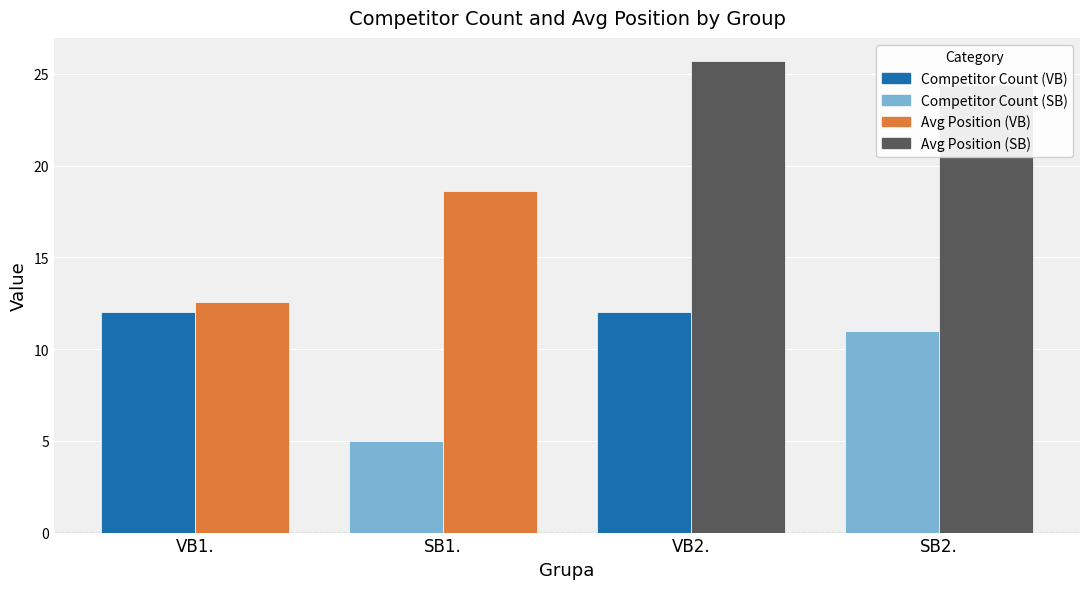

What is the greatest value displayed?

25.7